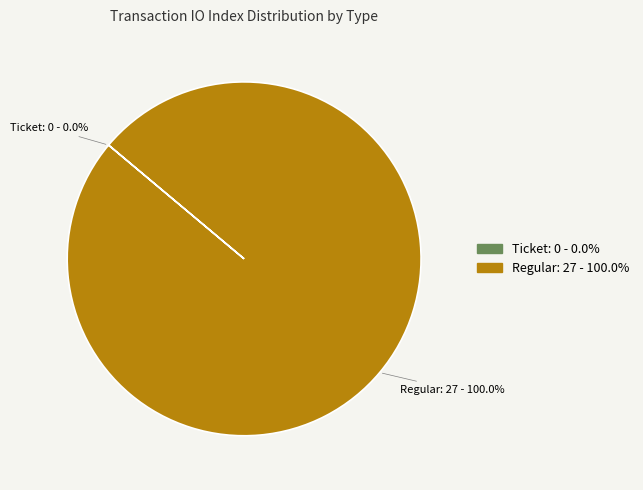

Does Regular: 27 - 100.0% represent more than half of the total?

Yes